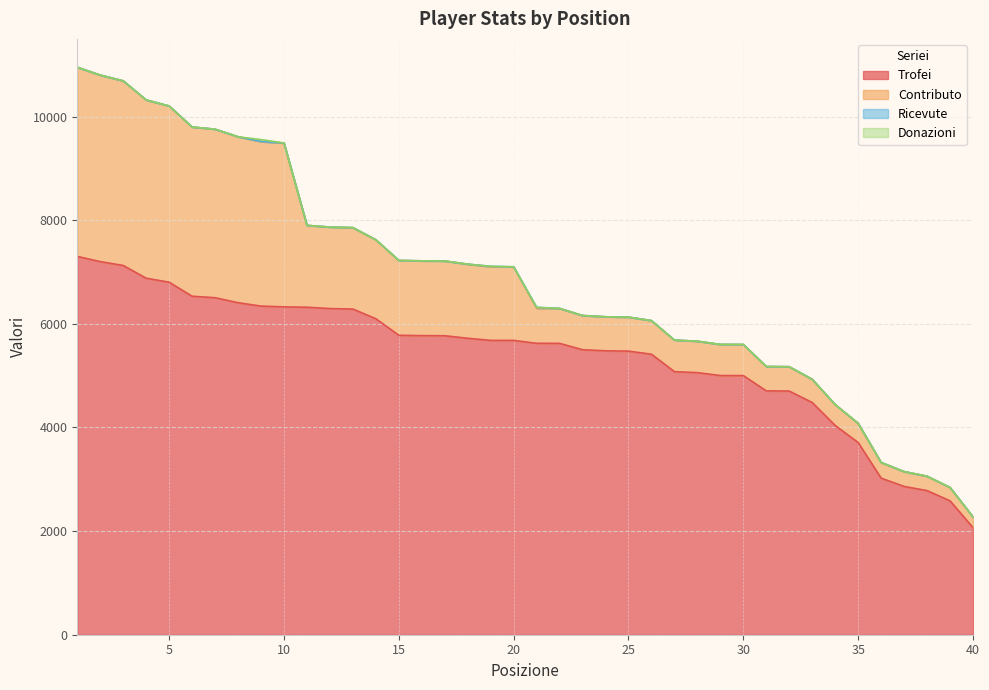

True or false: Trofei and Contributo intersect in this chart.

False